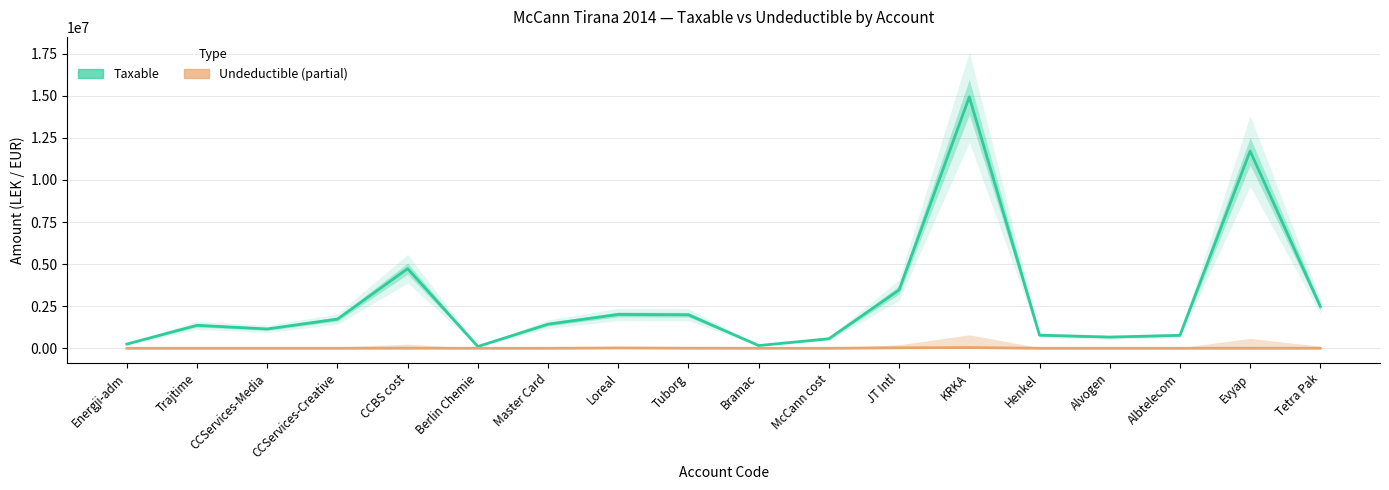

At how many categories does at least one series exceed 13372549?

1